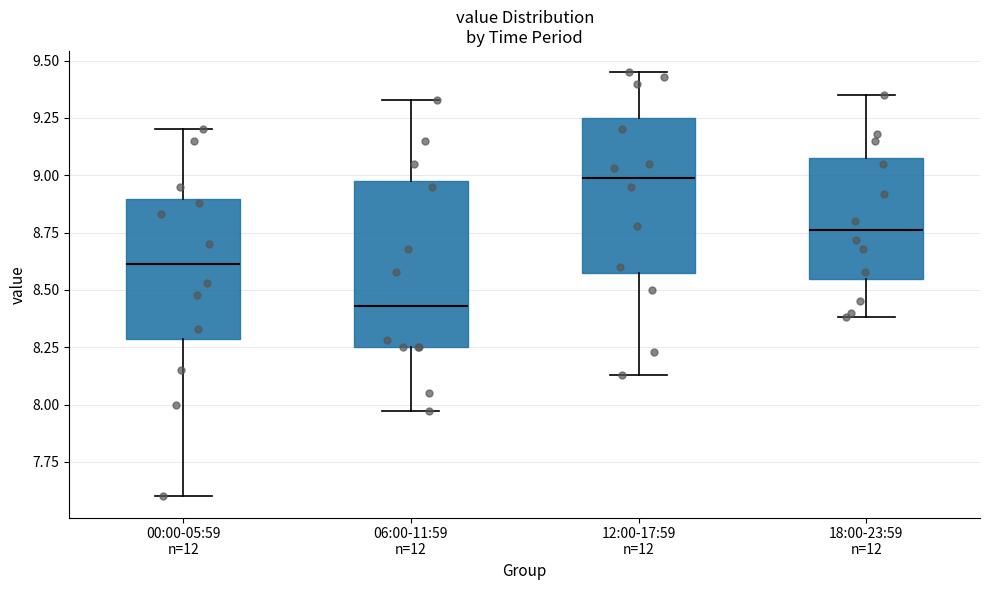

Reading left to right, transcribe this box plot: for each box, give where its median line is, the range the box spans, and where its two whiskers end, as read against the y-axis. The values are not printed on the chart, so give them approximately, as read against the axis.

00:00-05:59 n=12: median 8.60, box 8.30 to 8.90, whiskers 7.60 to 9.20
06:00-11:59 n=12: median 8.45, box 8.25 to 9.00, whiskers 7.95 to 9.35
12:00-17:59 n=12: median 9.00, box 8.60 to 9.25, whiskers 8.15 to 9.45
18:00-23:59 n=12: median 8.75, box 8.55 to 9.10, whiskers 8.40 to 9.35